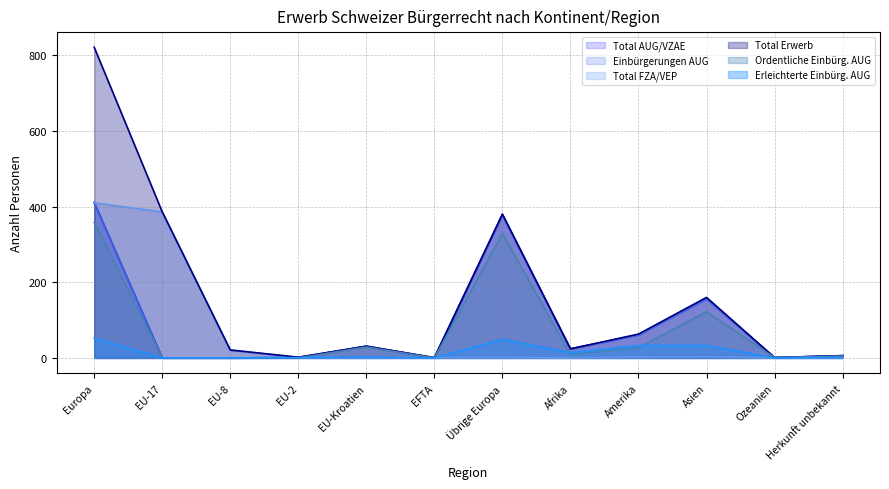

How many lines are shown in the chart?

6